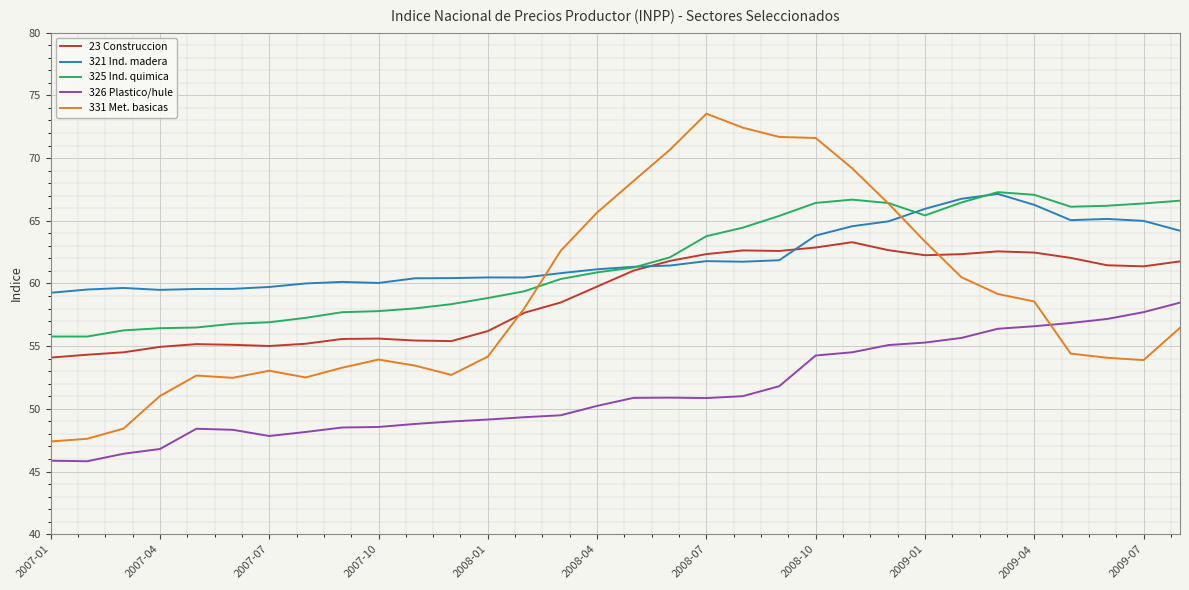

What is the maximum value shown in the chart?

73.5